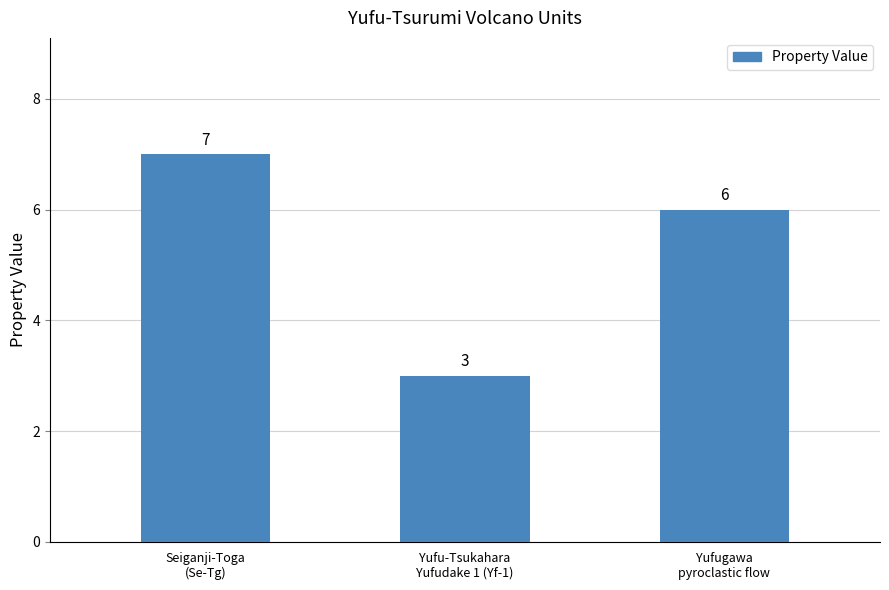

Rank the categories by value from highest to lowest.

Seiganji-Toga
(Se-Tg), Yufugawa
pyroclastic flow, Yufu-Tsukahara
Yufudake 1 (Yf-1)